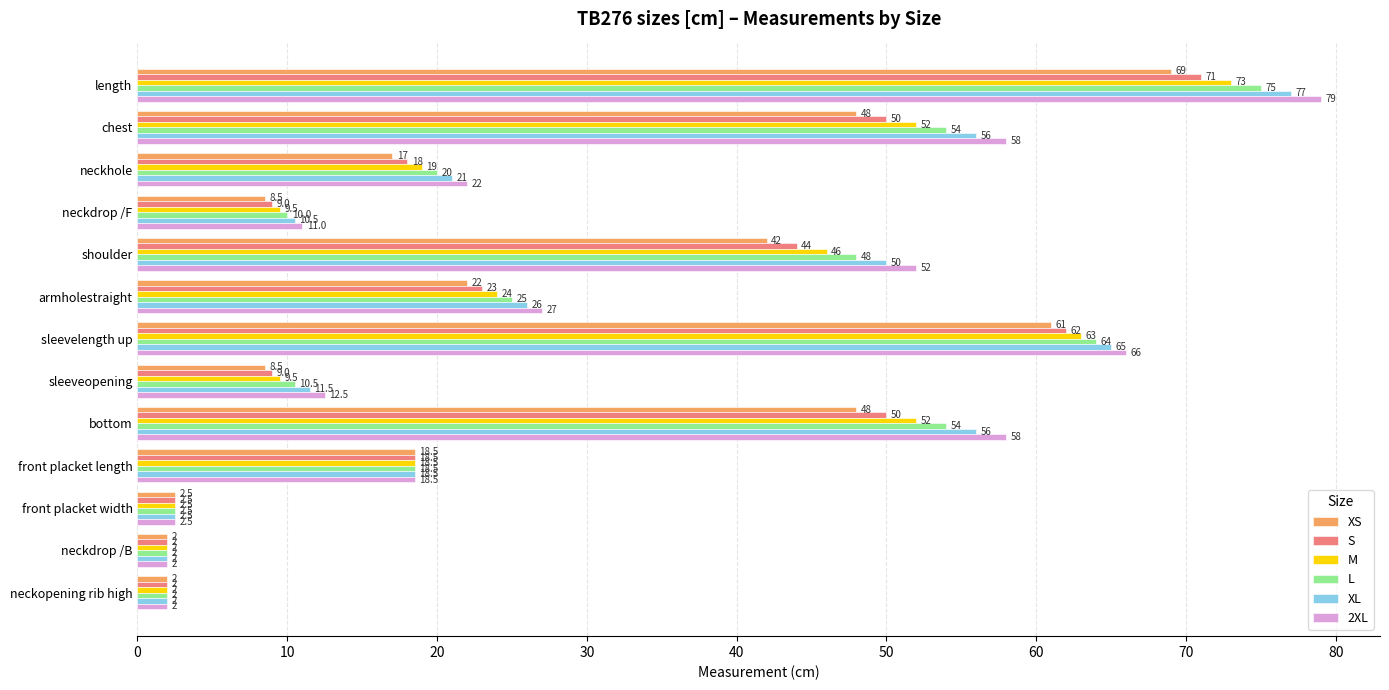

At neckhole, list the series in order from smallest to largest.

XS, S, M, L, XL, 2XL